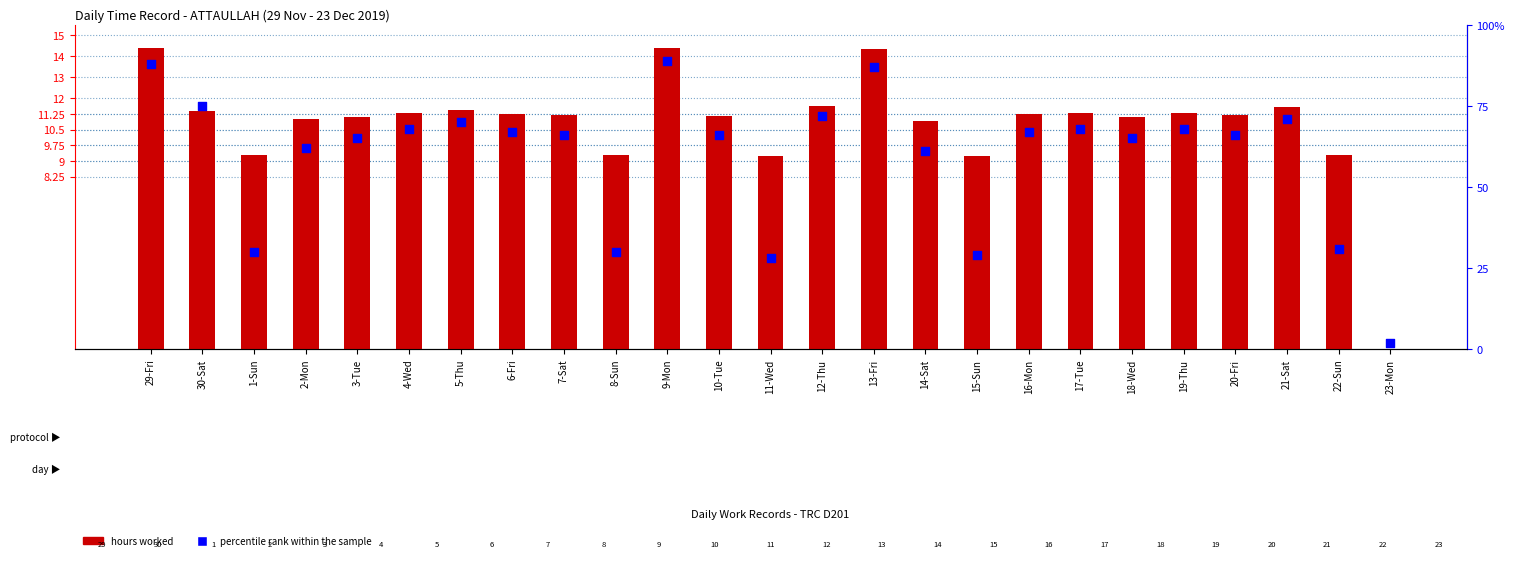

What is the total value across all series at 4-Wed?

79.3